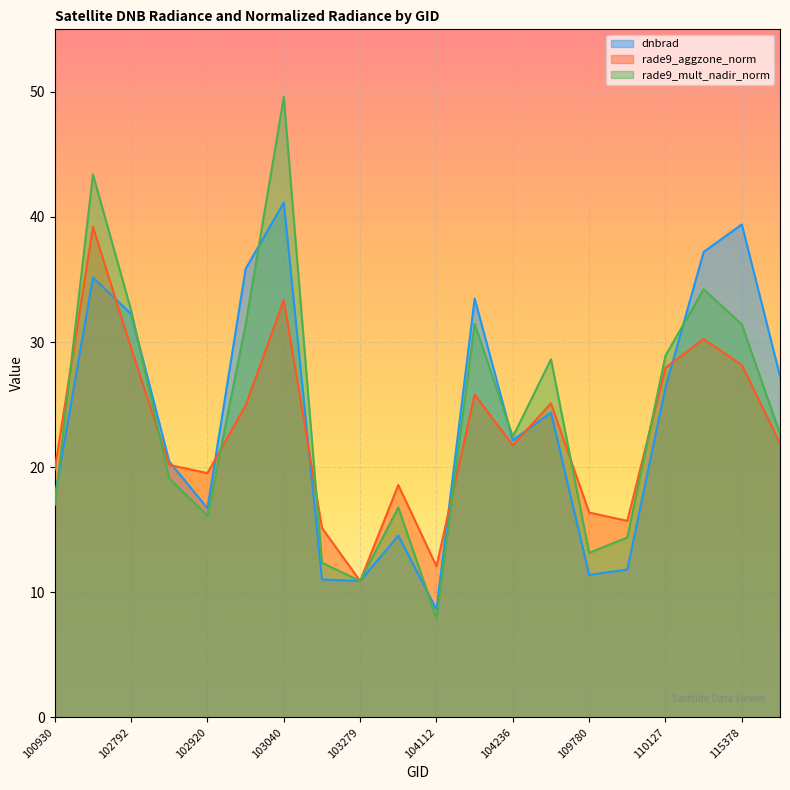

The value of rade9_aggzone_norm at 109780 is 7.0. True or false?

False